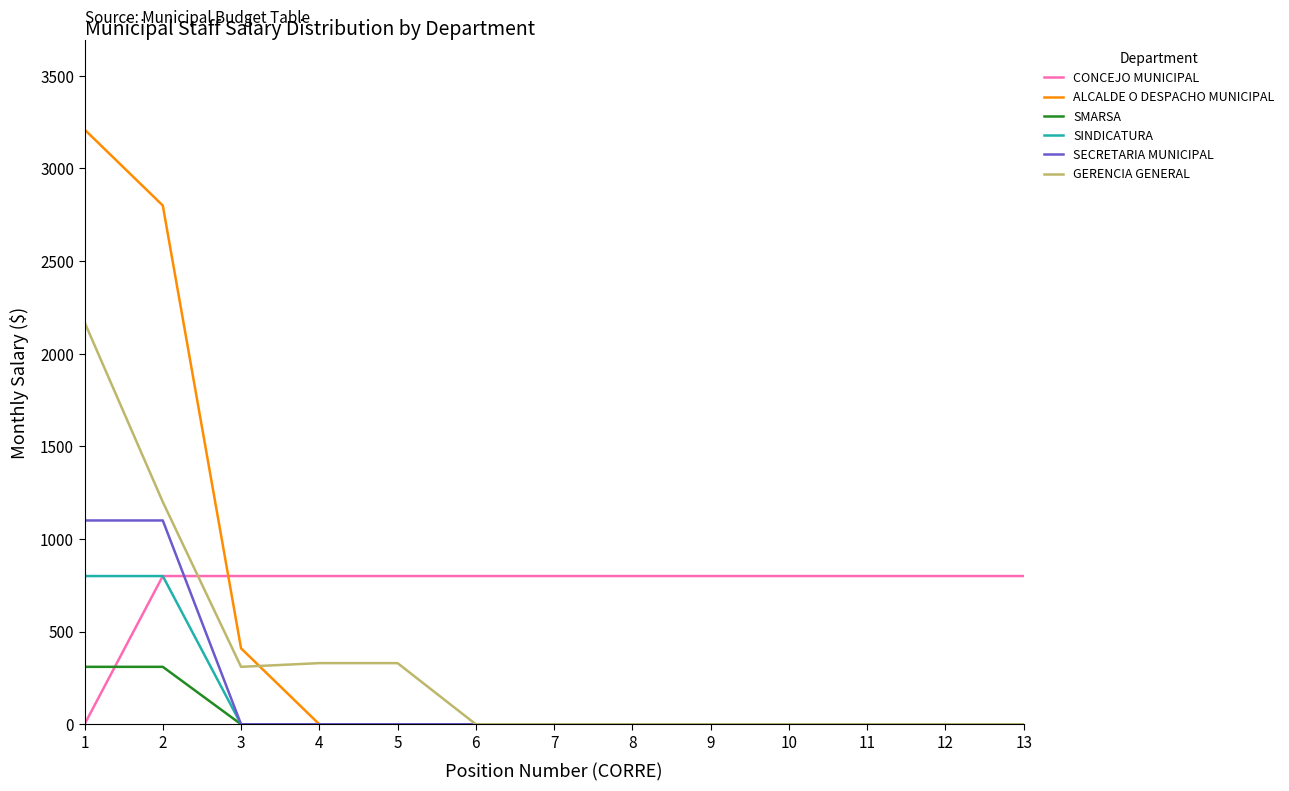

True or false: CONCEJO MUNICIPAL and SECRETARIA MUNICIPAL intersect in this chart.

True